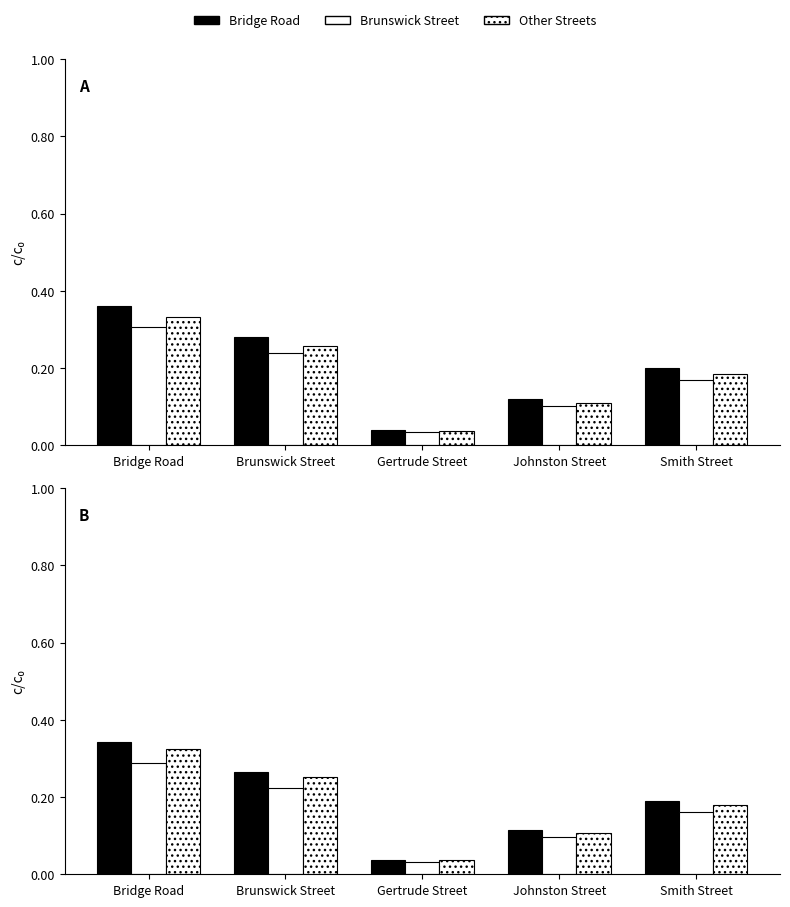

The Bridge Road series shows 0.2 at Bridge Road. True or false?

False